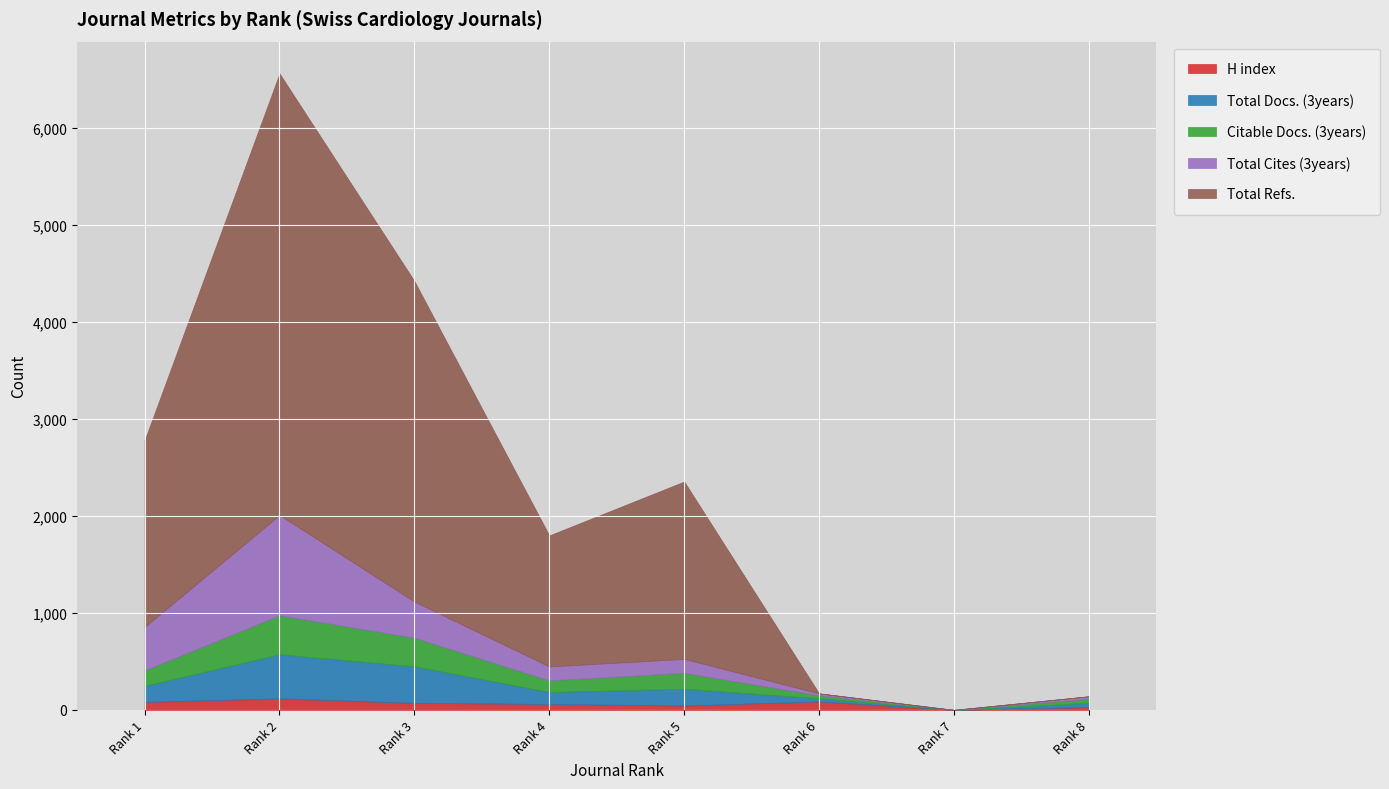

At which label is Total Cites (3years) closest to 517?

Rank 1